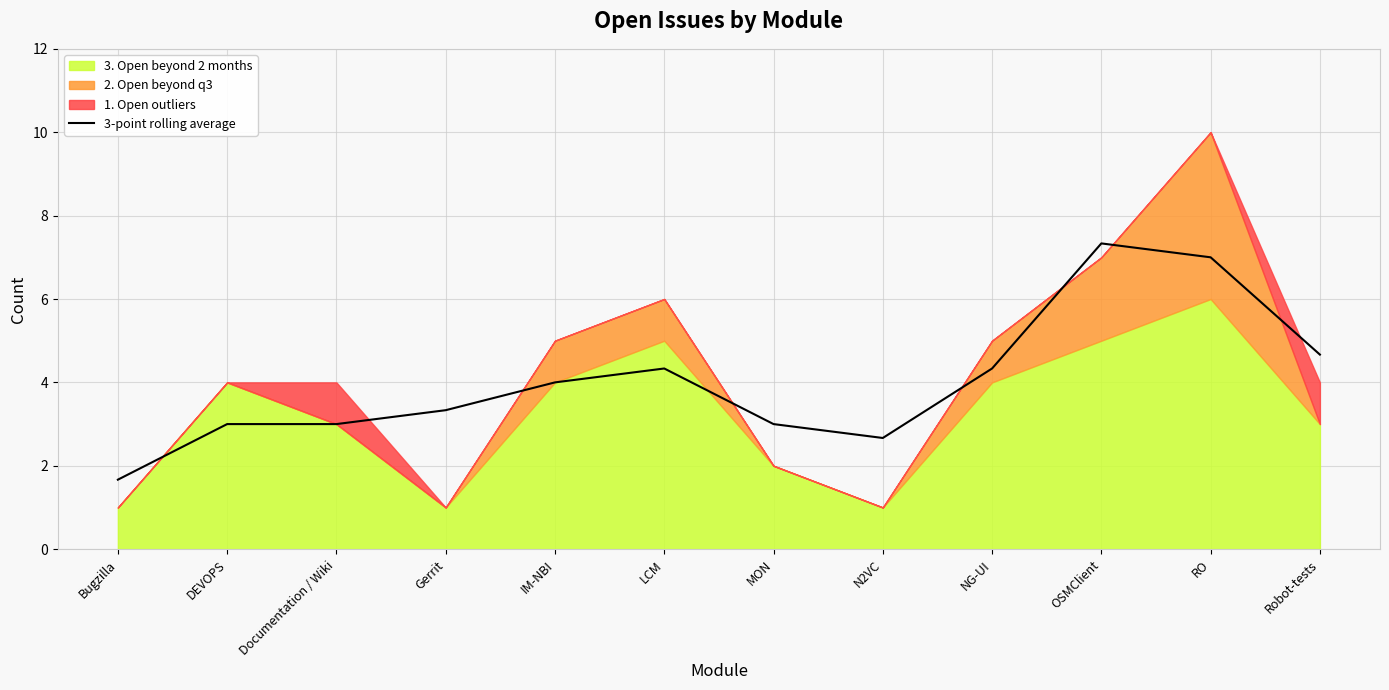

How many lines are shown in the chart?

1